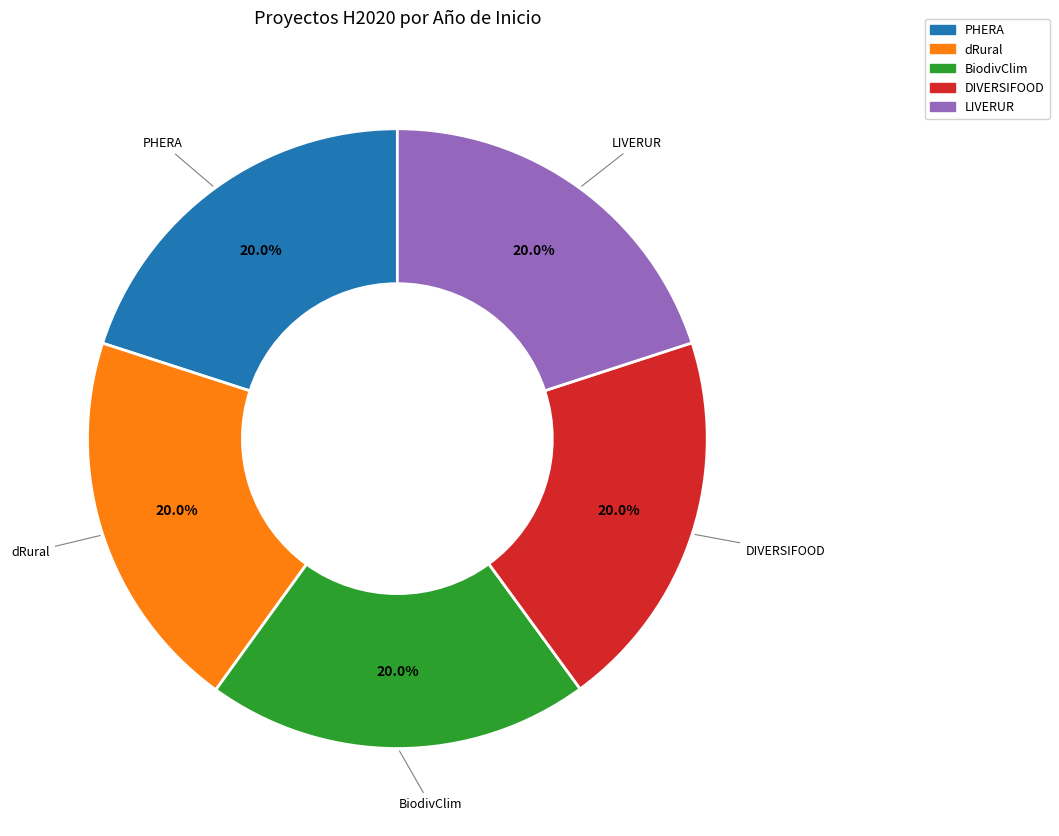

Does dRural represent more than half of the total?

No